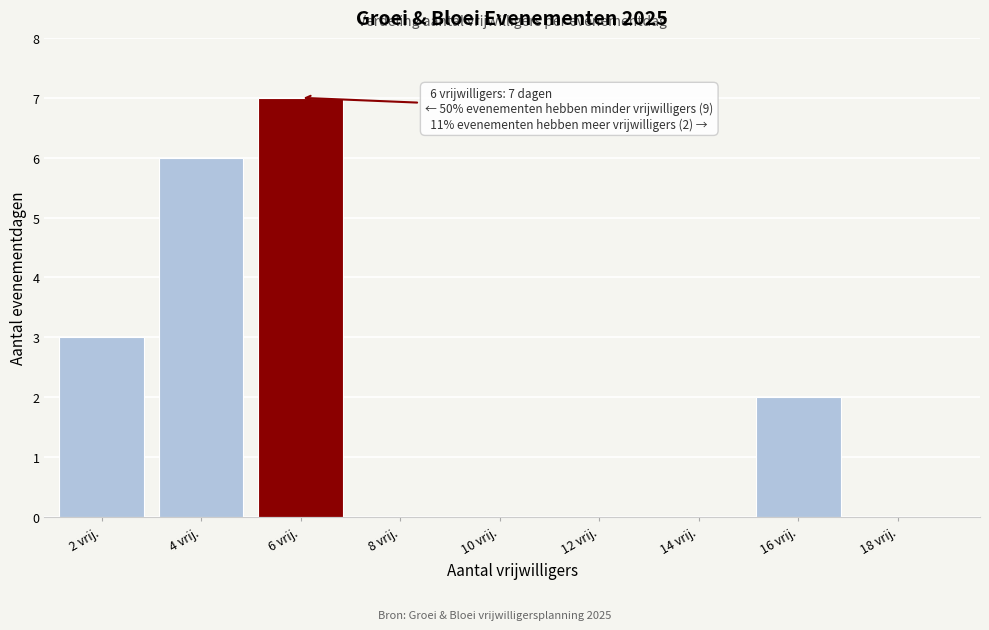

Which range on the x-axis has the tallest bar?

5 to 7